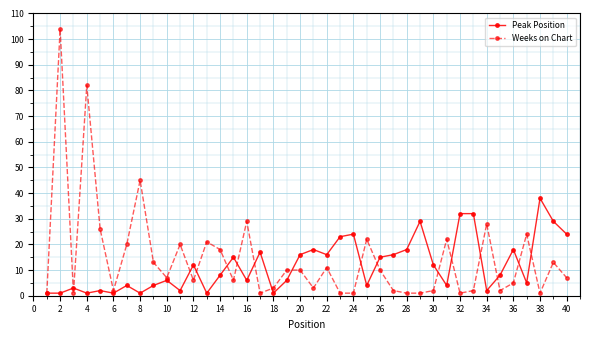

Count the number of categories in the chart.

40